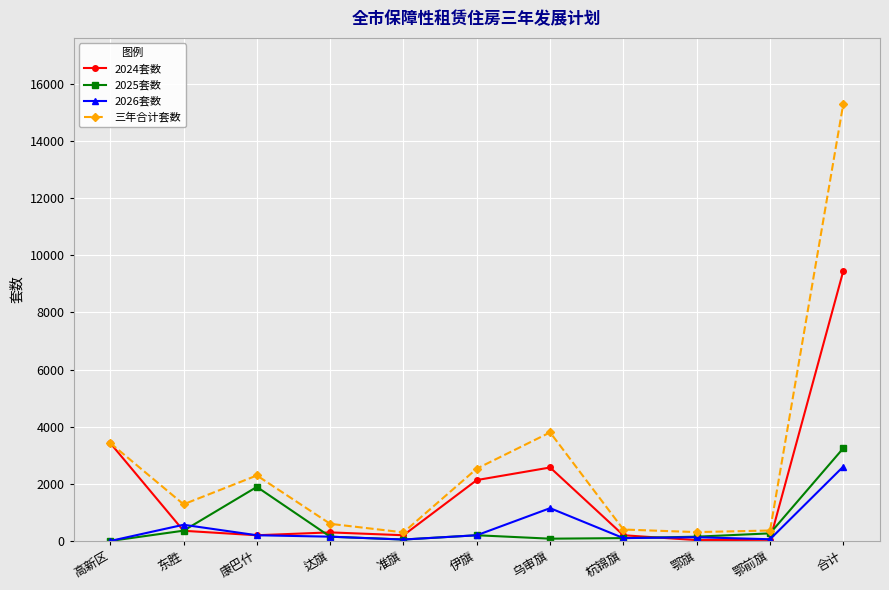

True or false: 三年合计套数 has more than 1 interior local peaks.

True